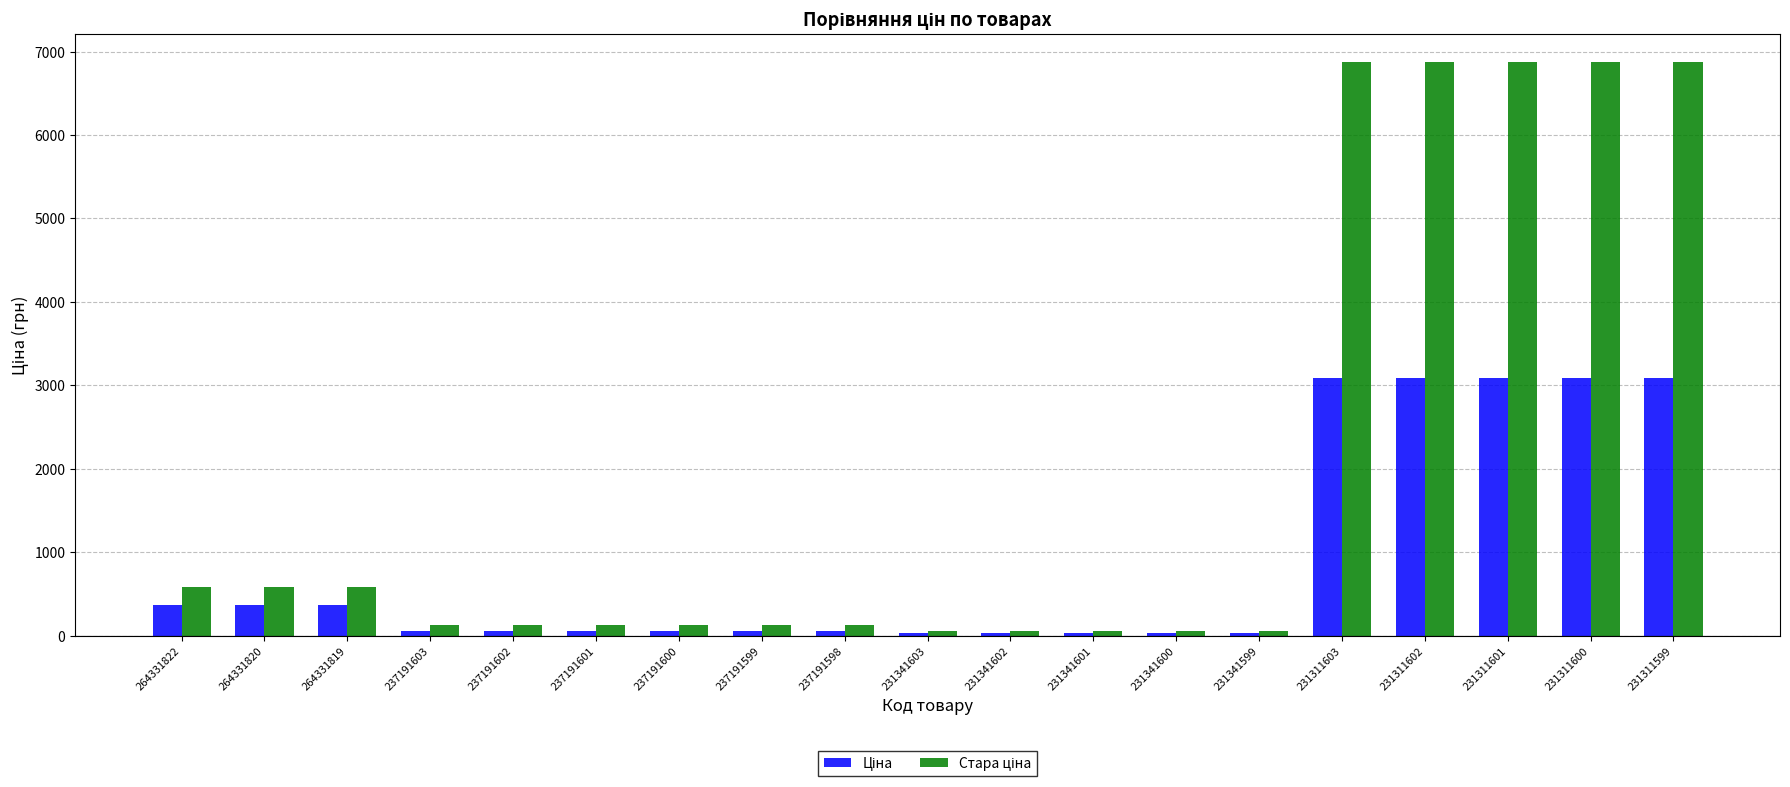

What is the total value across all series at 231311602?

9960.7